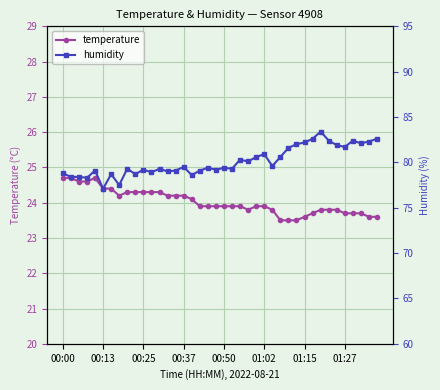

List the series in order of their peak value, highest first.

humidity, temperature